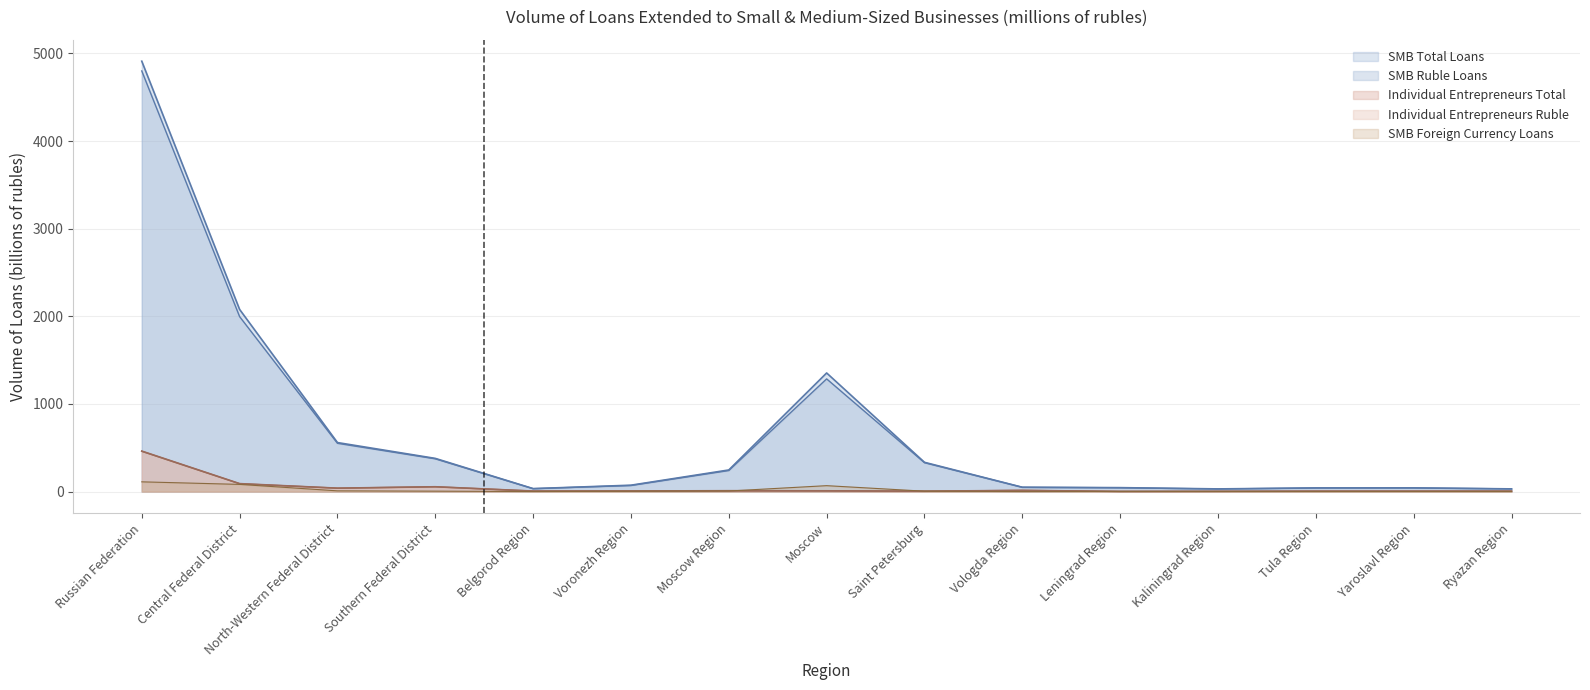

True or false: SMB Total Loans and SMB Ruble Loans intersect in this chart.

False